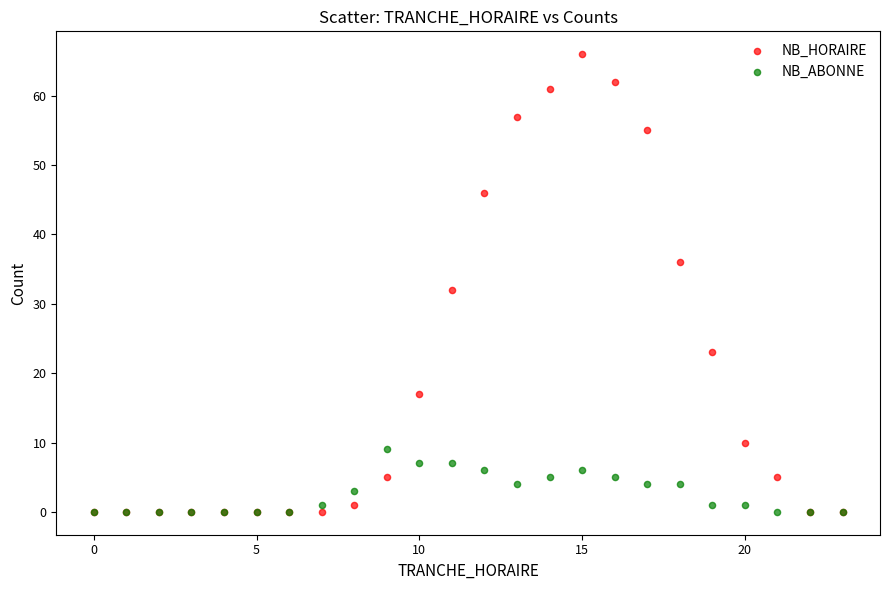

Which series contains the highest Y value?

NB_HORAIRE